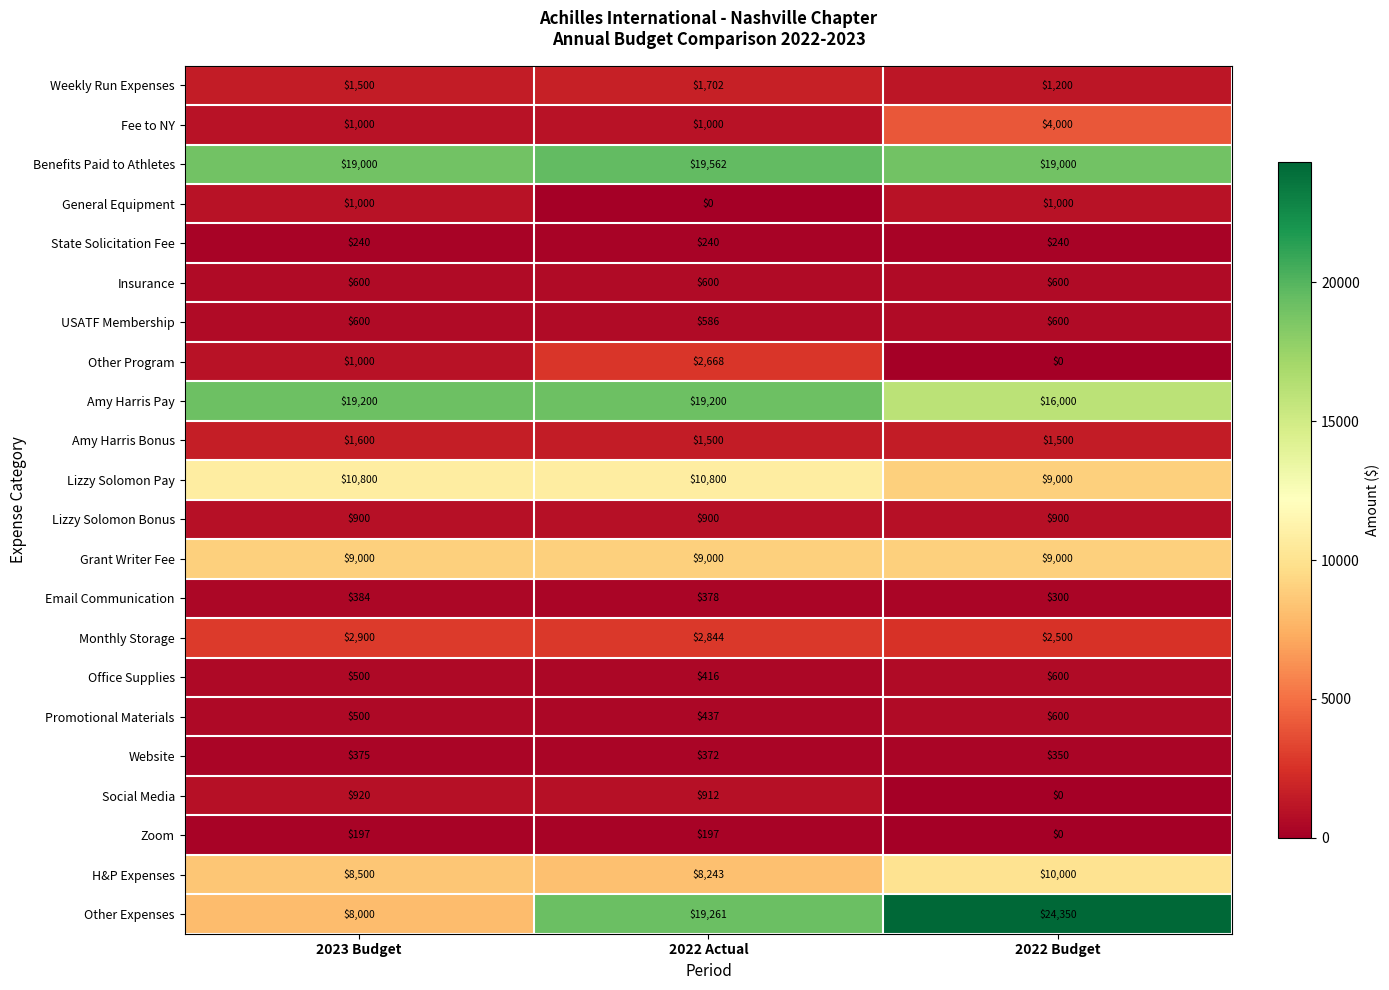

What is the spread (max minus min) of values at 2023 Budget?

19003